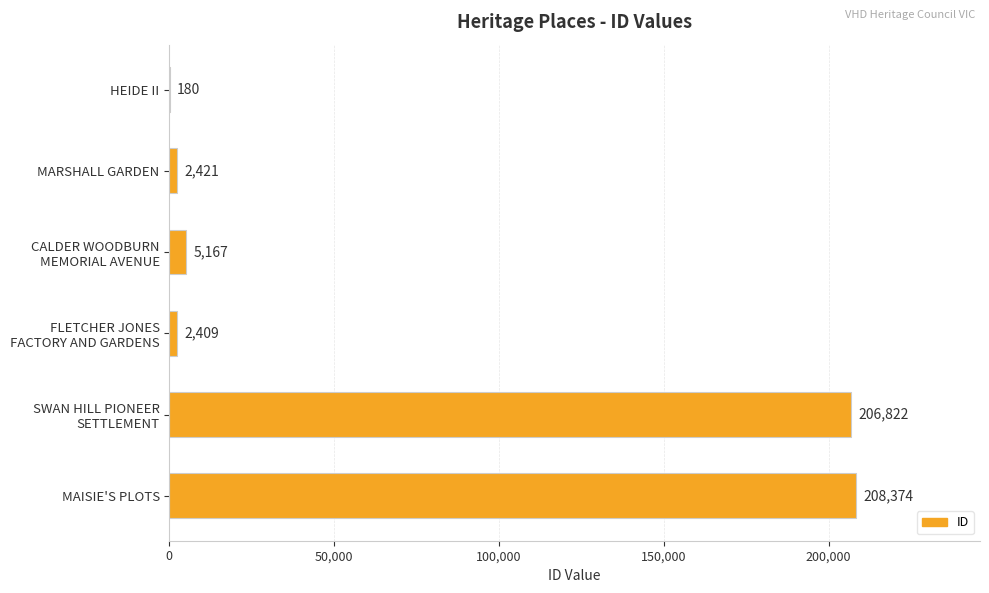

Read the value at HEIDE II.

180